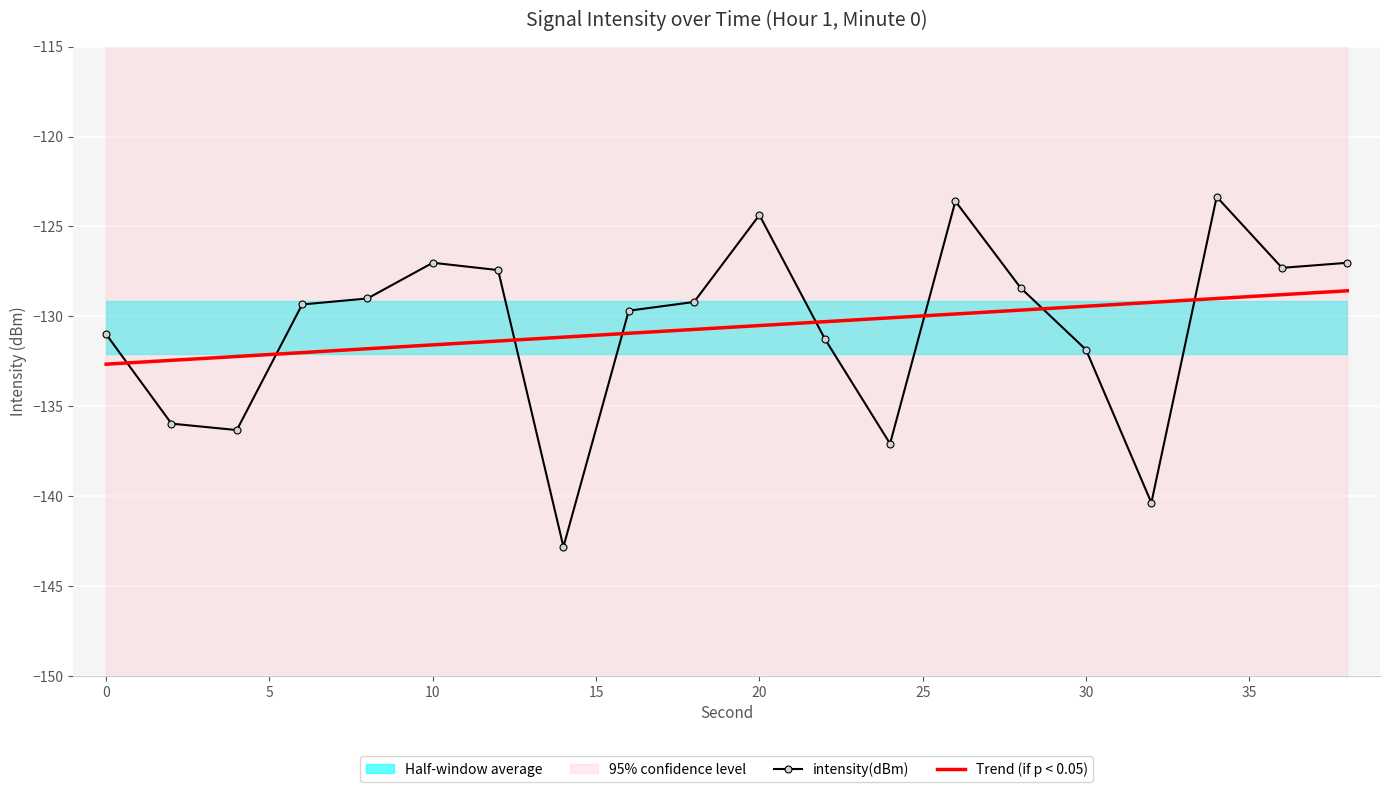

The Trend (if p < 0.05) series shows -43.9 at 20. True or false?

False